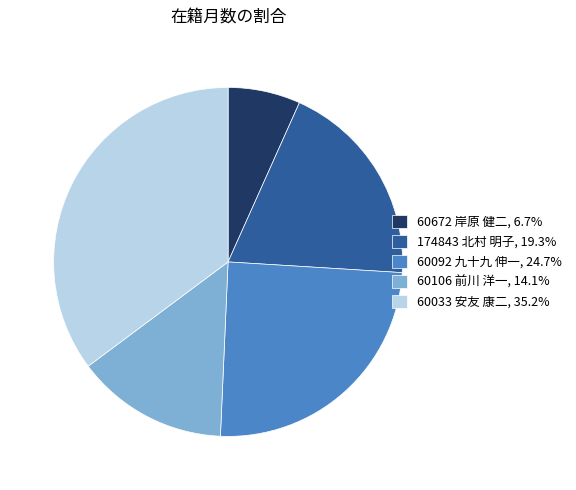

Is 60106 前川 洋一, 14.1% the majority of the pie?

No